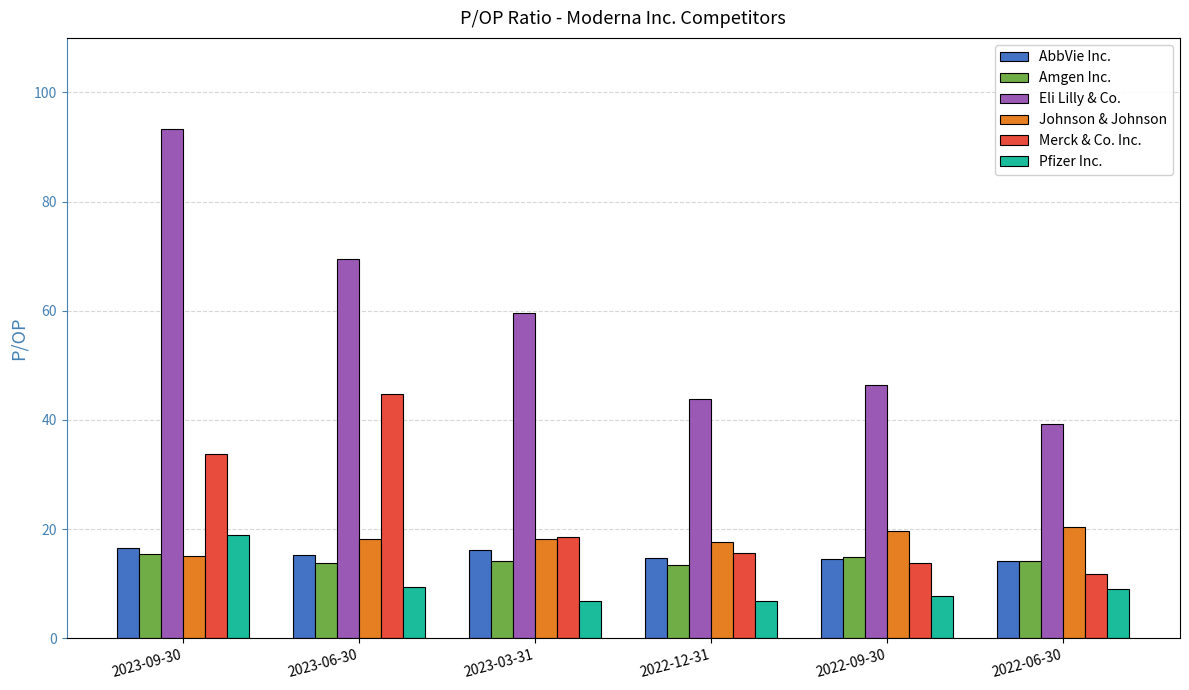

Between 2023-06-30 and 2023-03-31, which series saw the biggest shift?

Merck & Co. Inc.